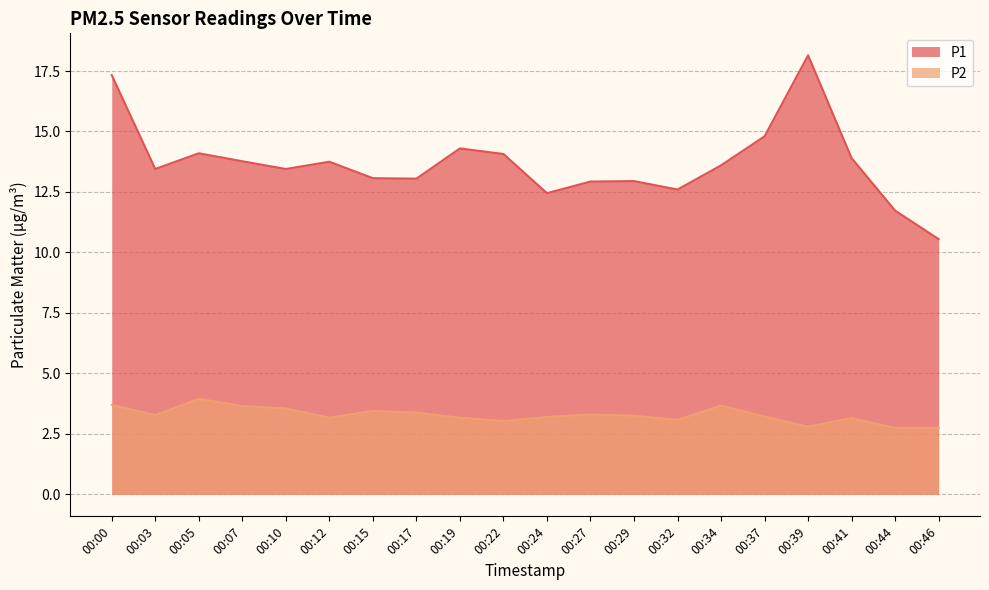

In P2, how many points are lower than both neighbors (excluding endpoints)?

5